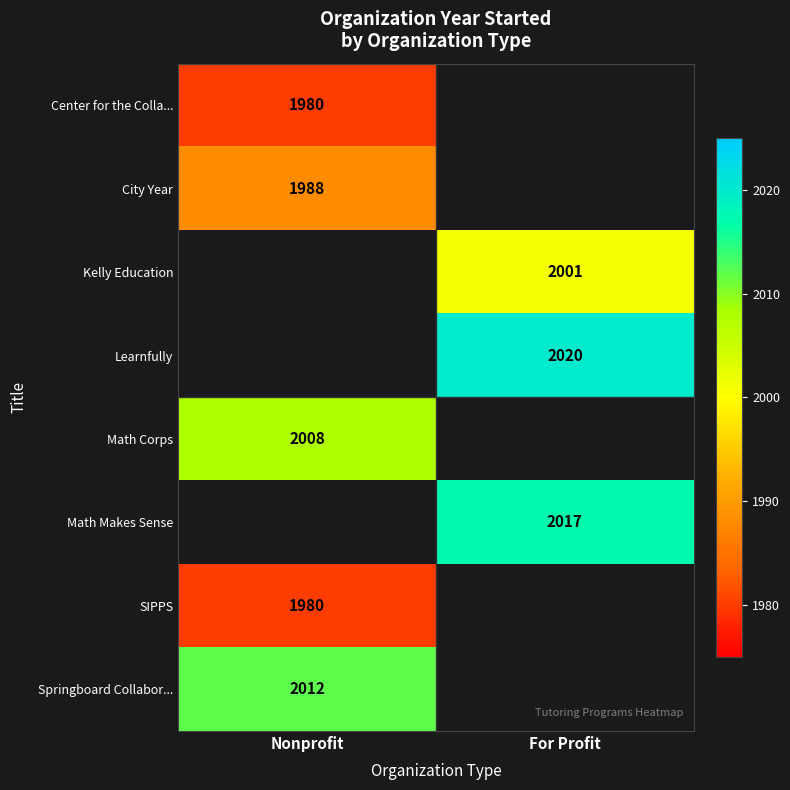

How many distinct data groups are displayed?

8